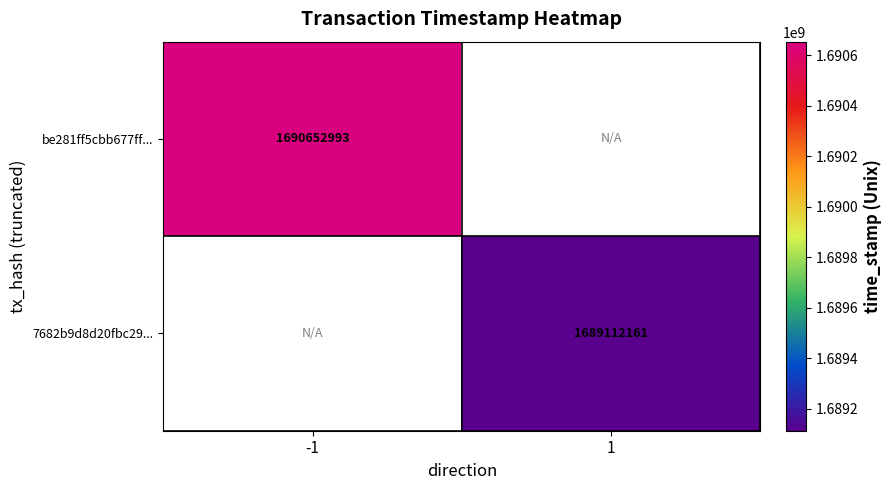

True or false: be281ff5cbb677ff... has a value of 765727449 at -1.

False